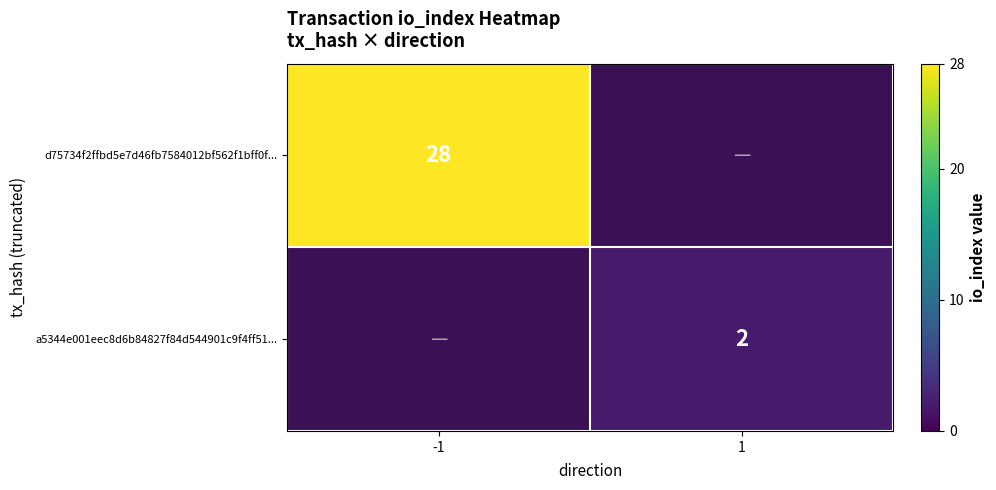

The value of a5344e001eec8d6b84827f84d544901c9f4ff51... at 1 is 1. True or false?

False